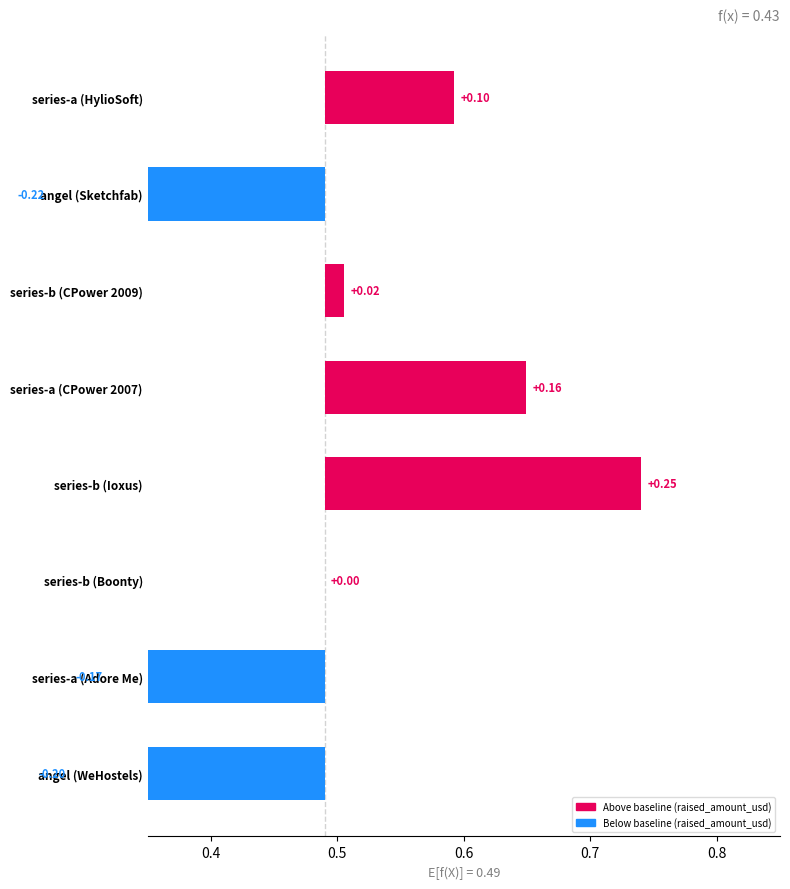

Is it true that the value at series-b (Boonty) is -0.1?

False